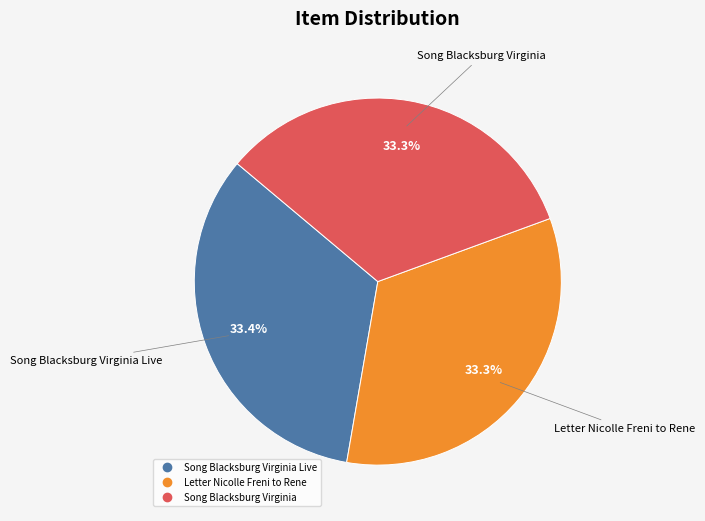

Is there any slice that represents more than half of the pie?

No